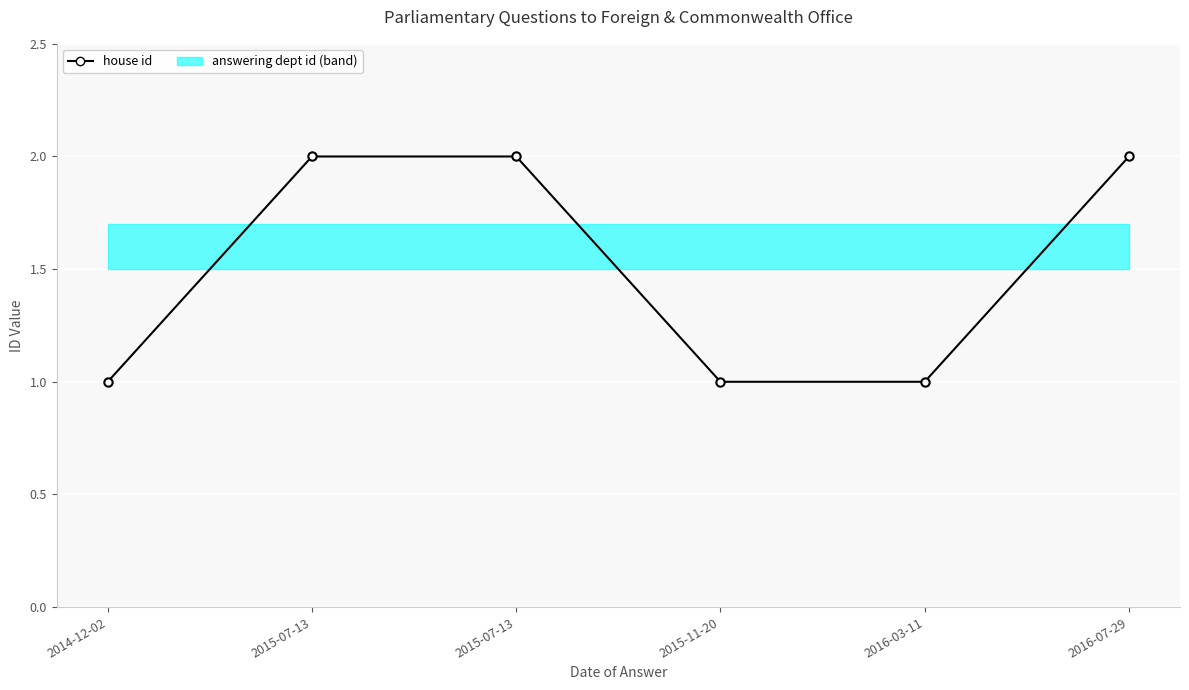

The value at 2015-07-13 is 1. True or false?

False